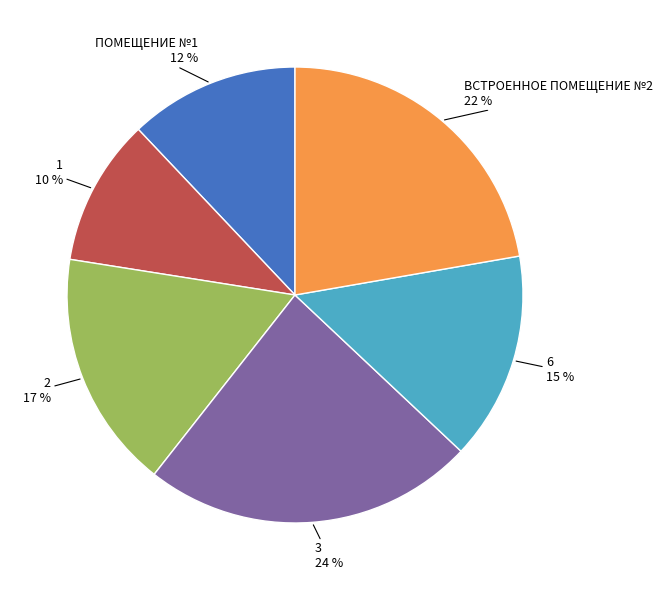

Is there any slice that represents more than half of the pie?

No